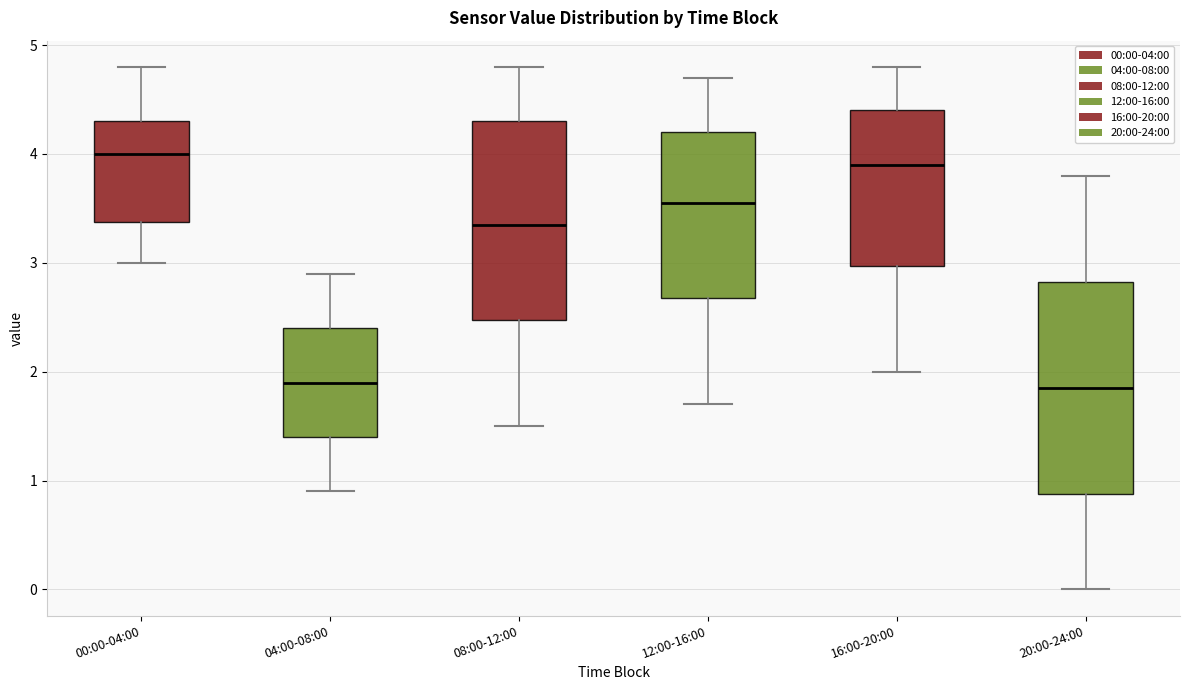

Where does the upper whisker of the box for 12:00-16:00 end on the y-axis? The values are not printed on the chart, so give them approximately, as read against the axis.

4.7